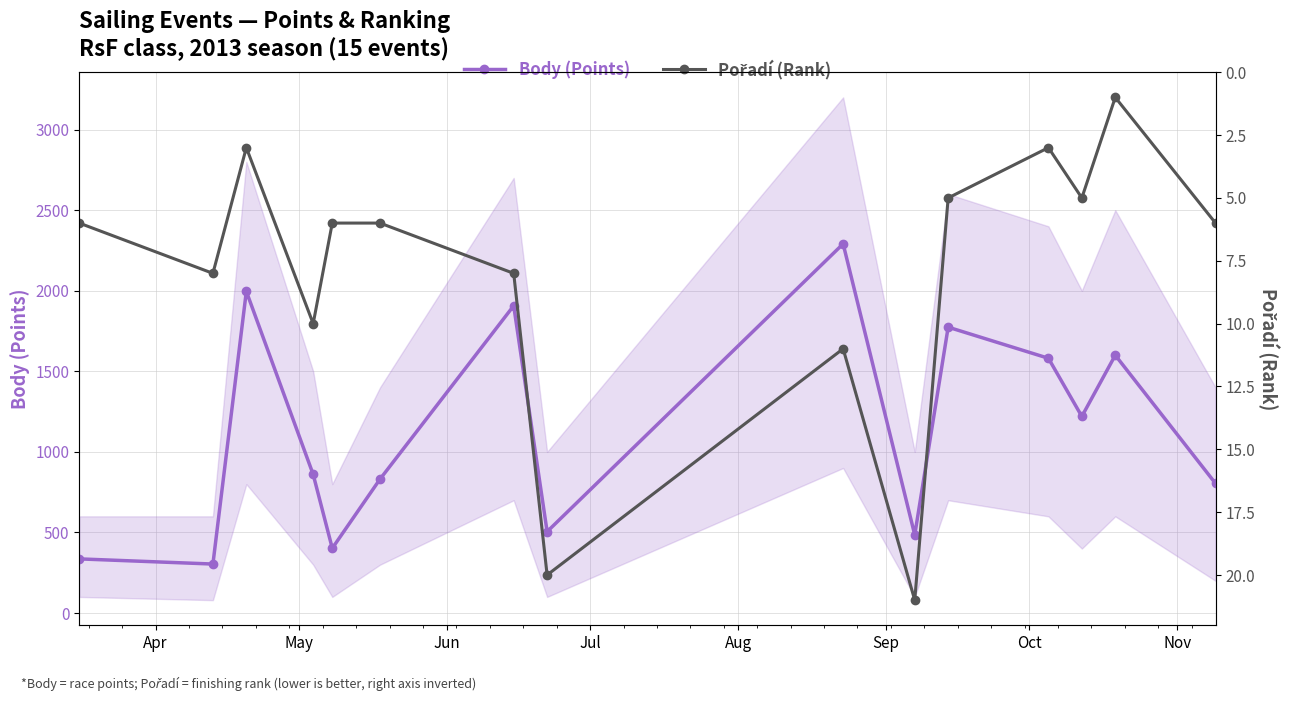

In Body (Points), how many points are higher than both neighbors (excluding endpoints)?

5